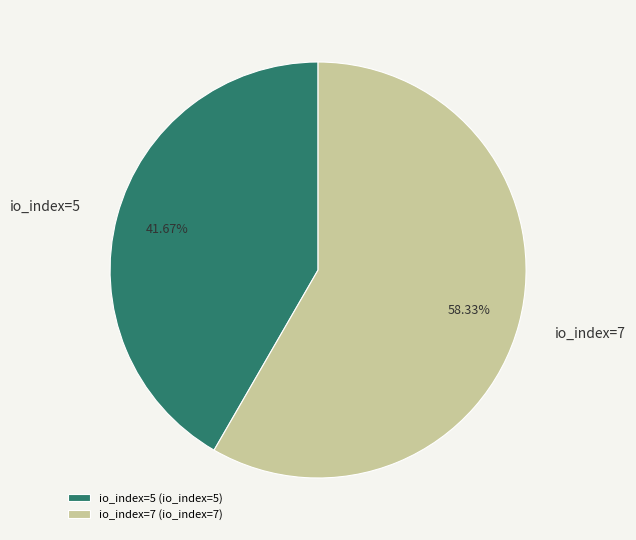

Is there a majority slice in this chart?

Yes